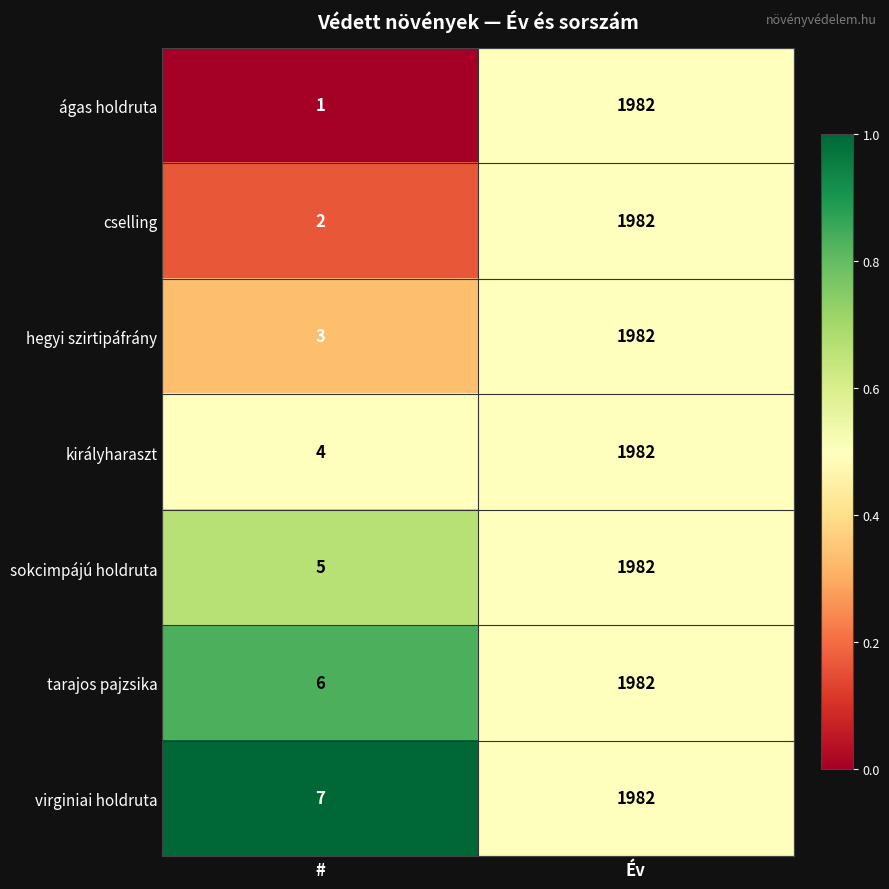

Count the number of data series in this chart.

7